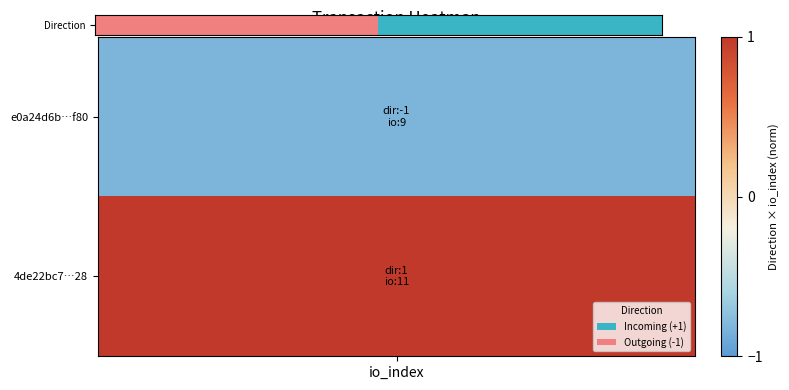

How many values are above zero?

1